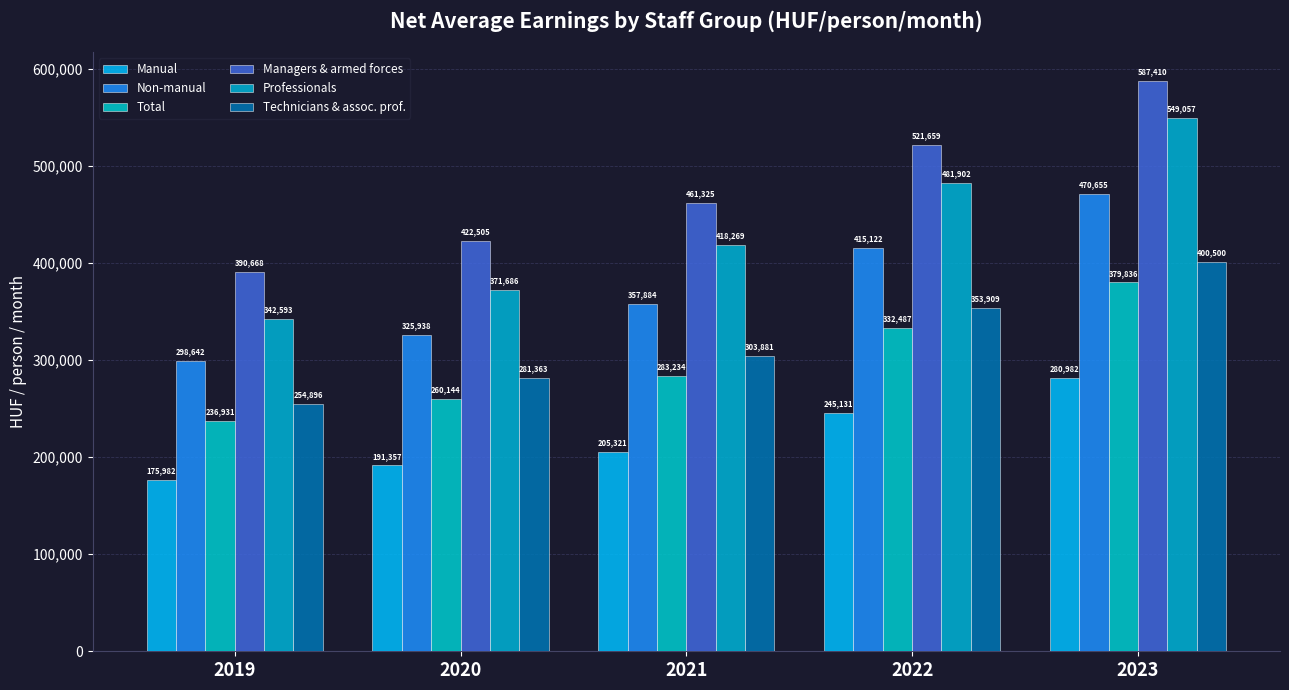

Between 2021 and 2022, which series saw the biggest shift?

Professionals